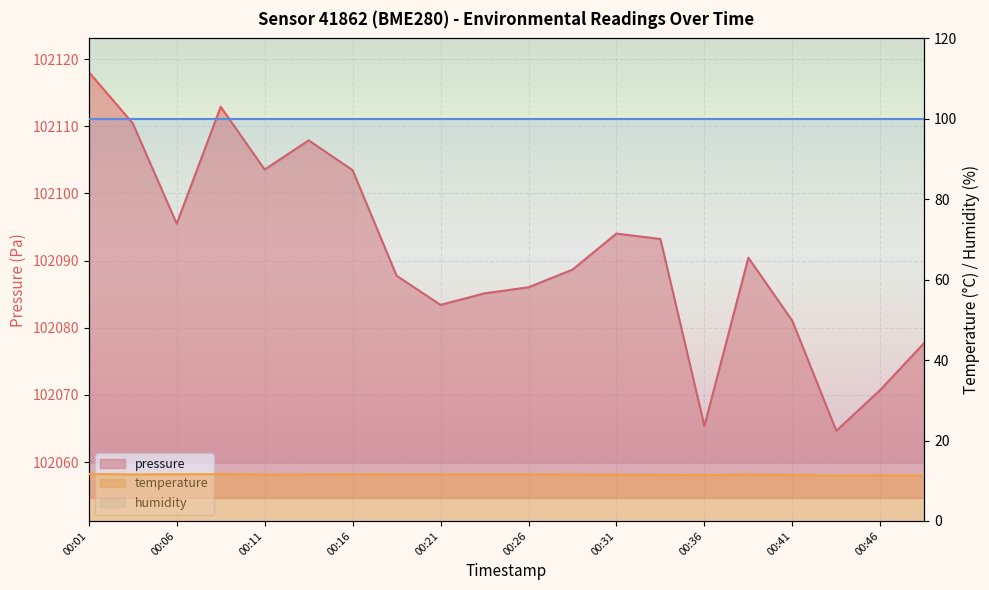

How many interior local peaks does the temperature series have?

5